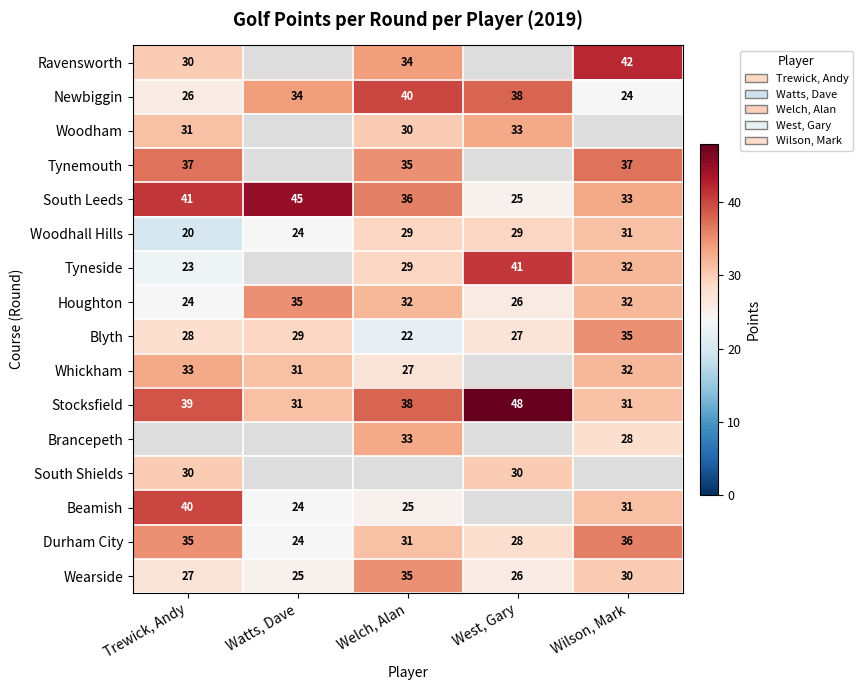

At which label is Blyth closest to 28?

Trewick, Andy